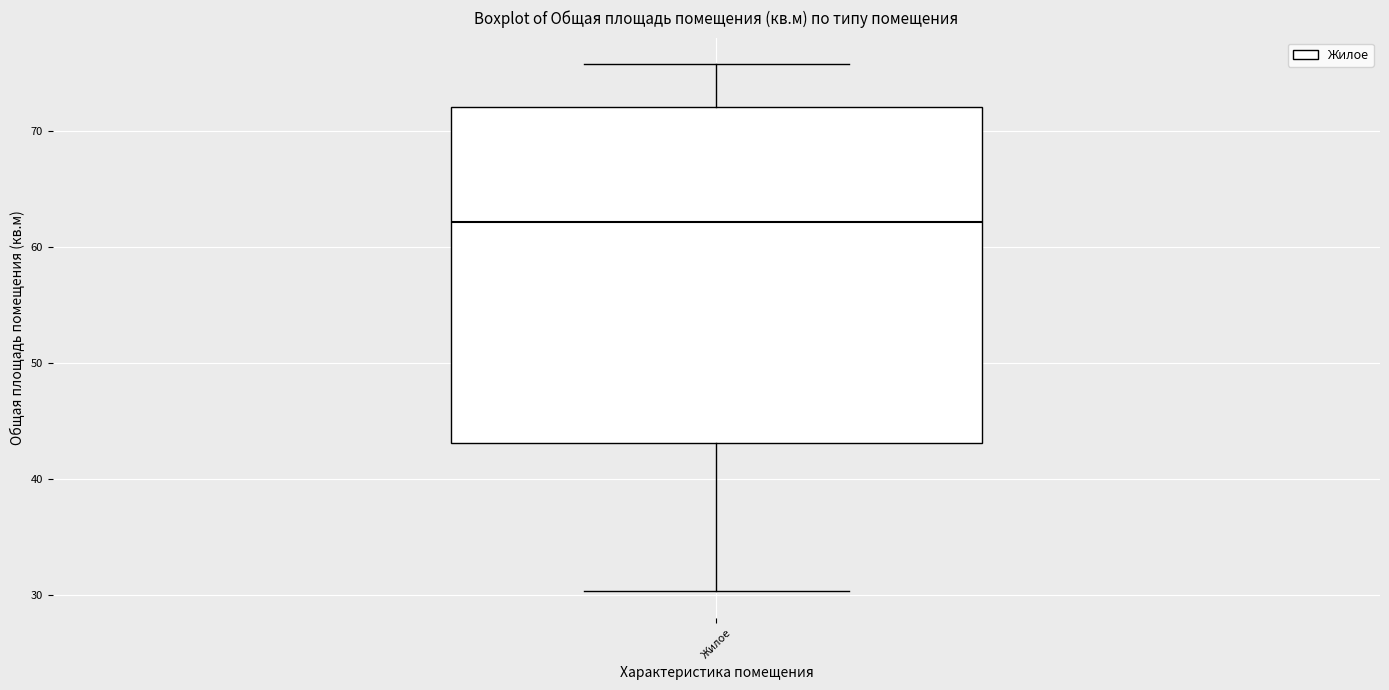

Where is the upper edge of the box for Жилое on the y-axis? The values are not printed on the chart, so give them approximately, as read against the axis.

72